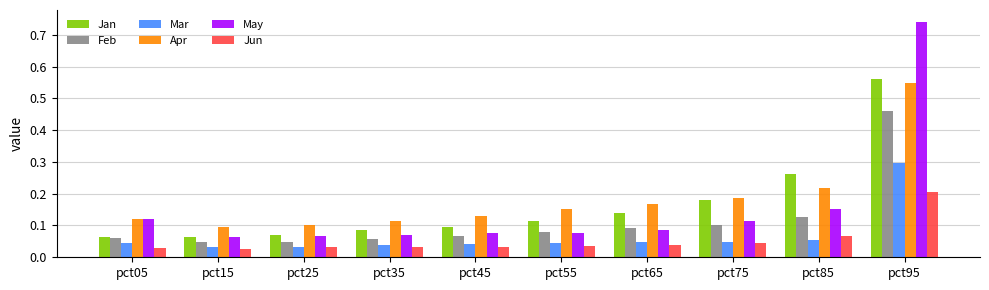

What is the sum of all Apr values?

1.8